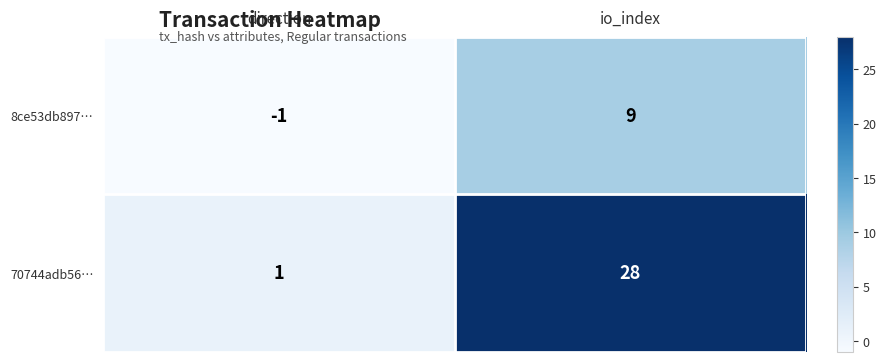

Is it true that 8ce53db897… equals 13 at io_index?

False